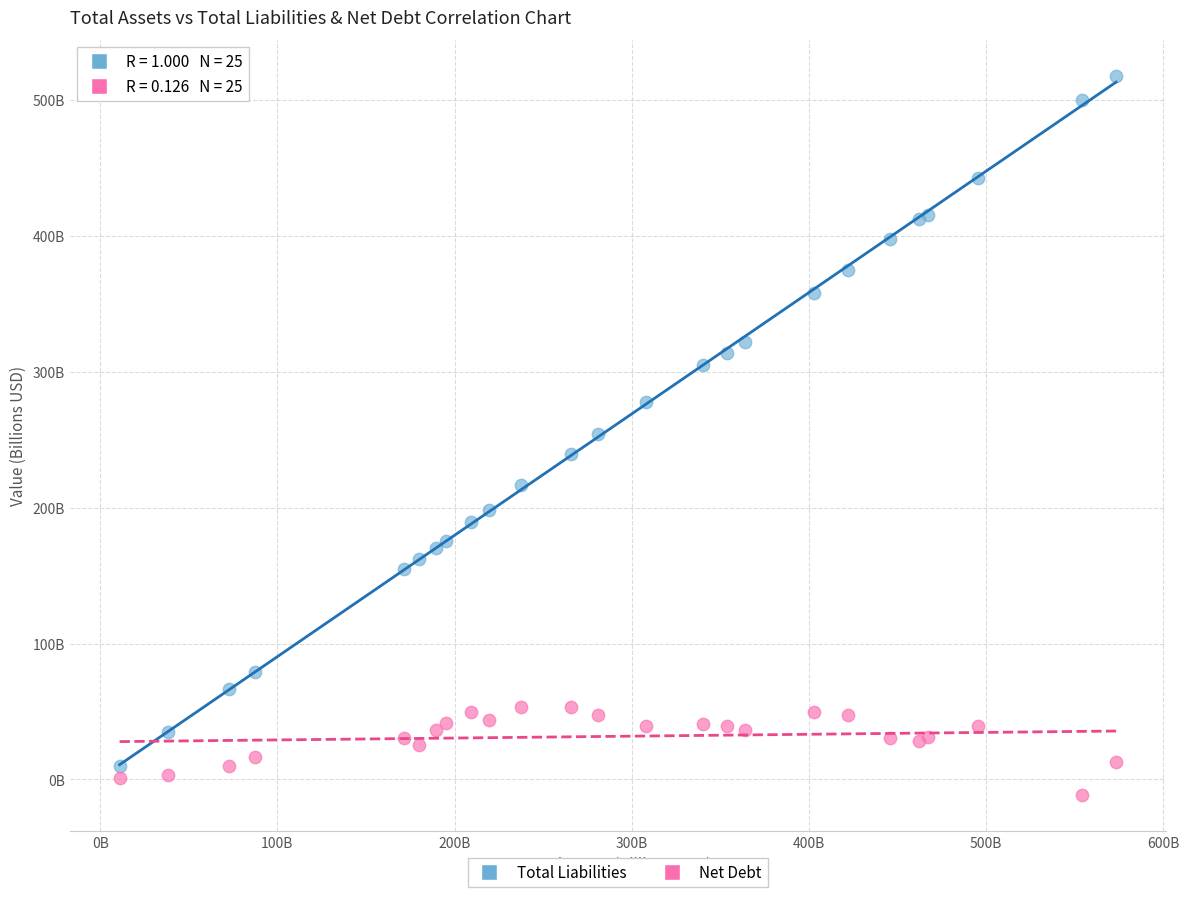

Which series has the largest Y range (max minus min)?

Total Liabilities